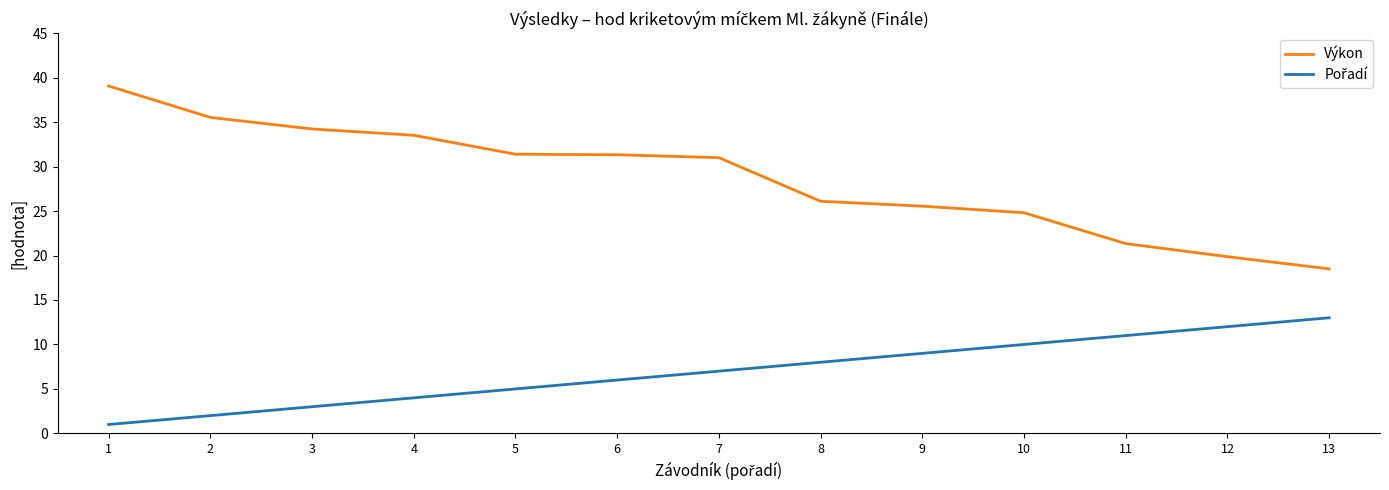

What is the total value across all series at 3?

37.2